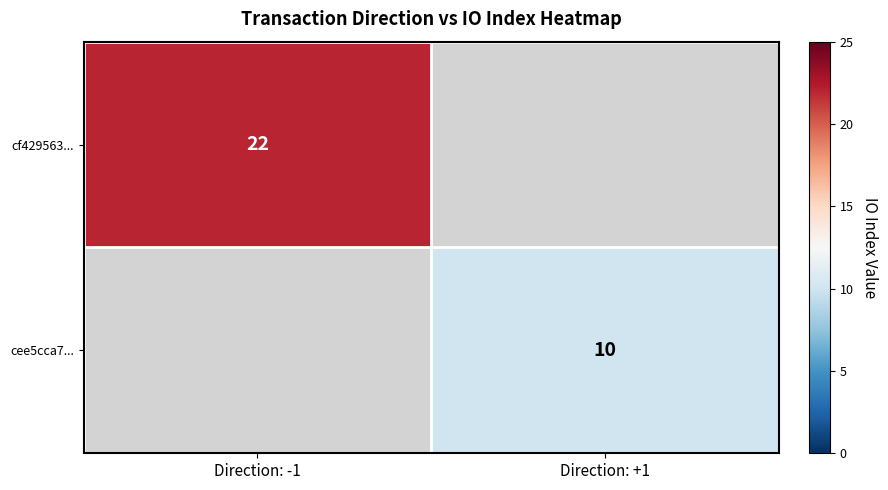

True or false: cf429563... has a value of 36 at Direction: -1.

False